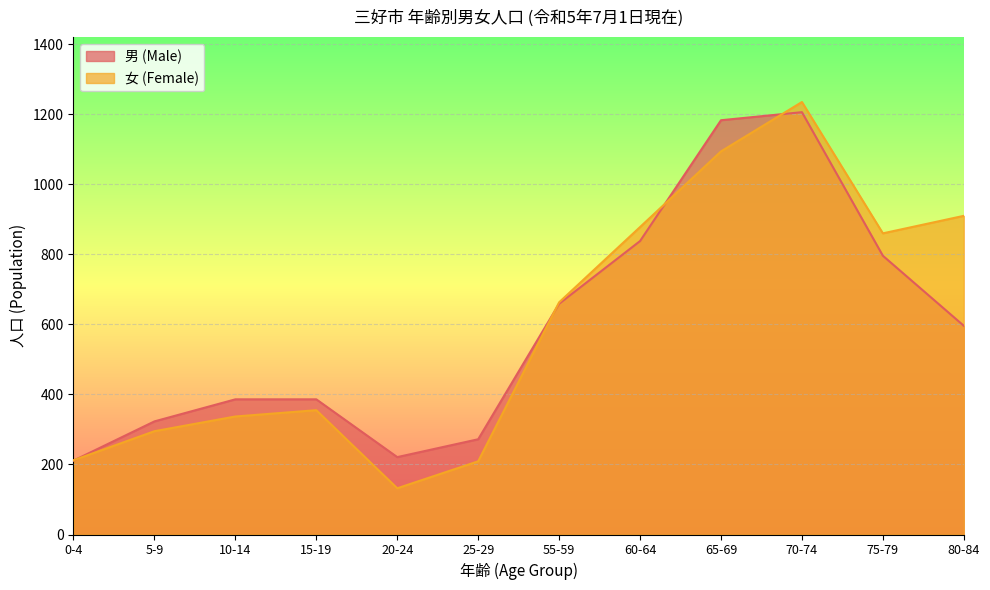

Which series has the largest range (max minus min)?

女 (Female)